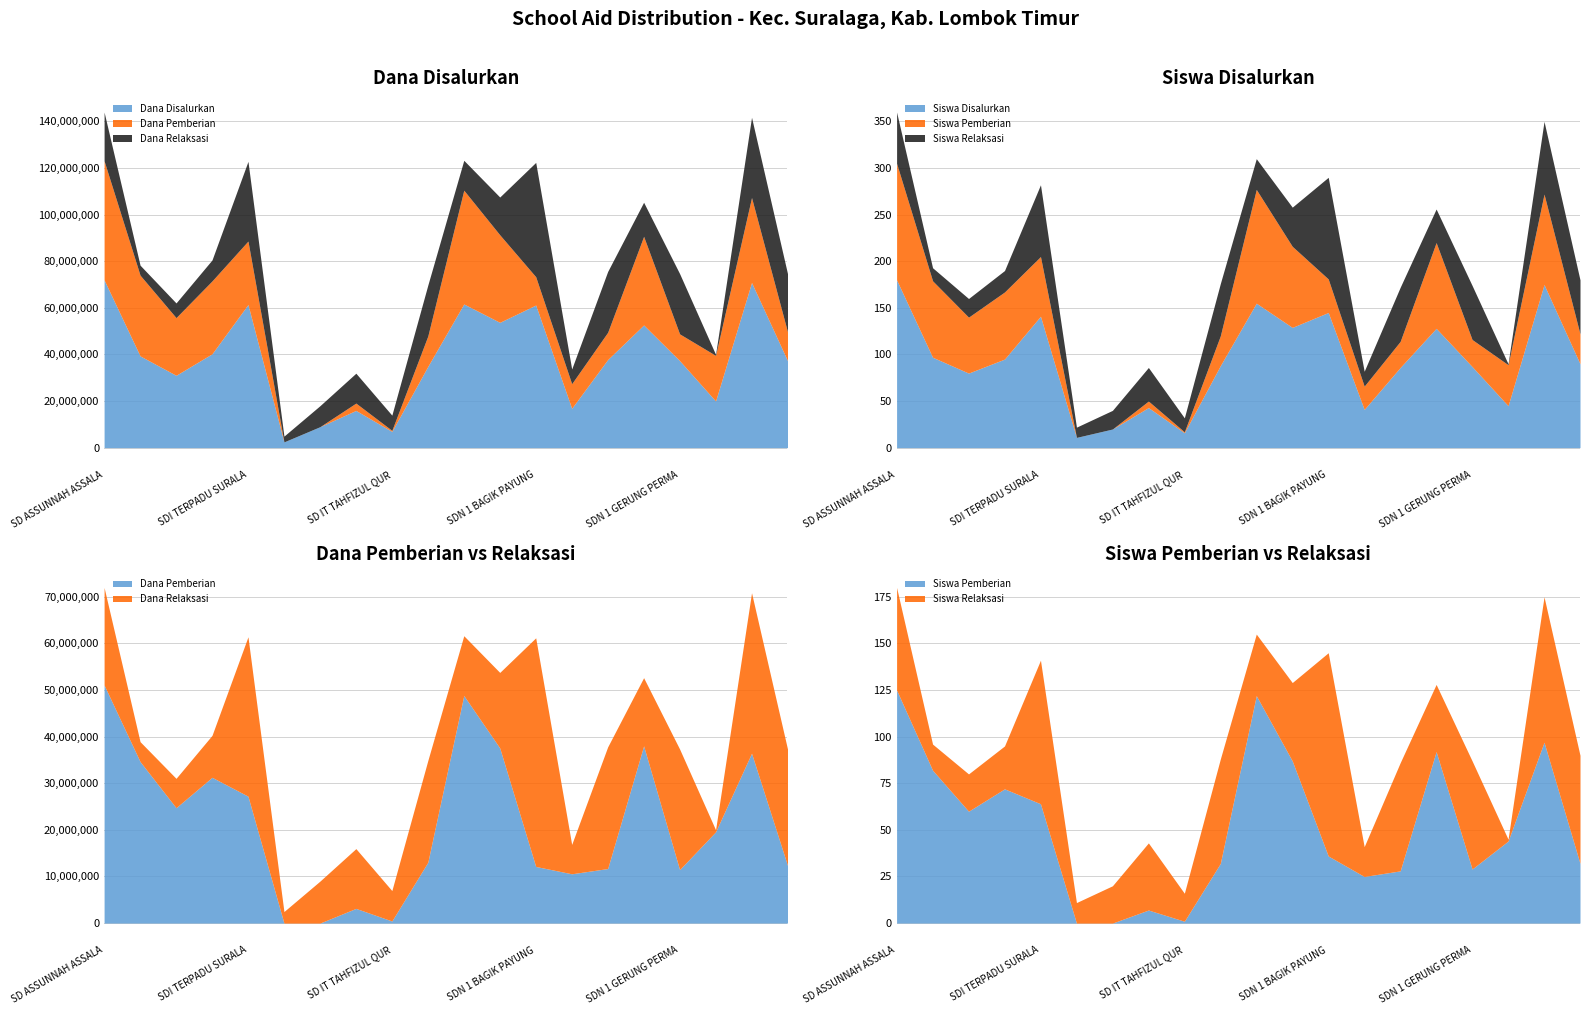

What is the total value across all series at SD NEGERI 1 SURALAGA?

74700180